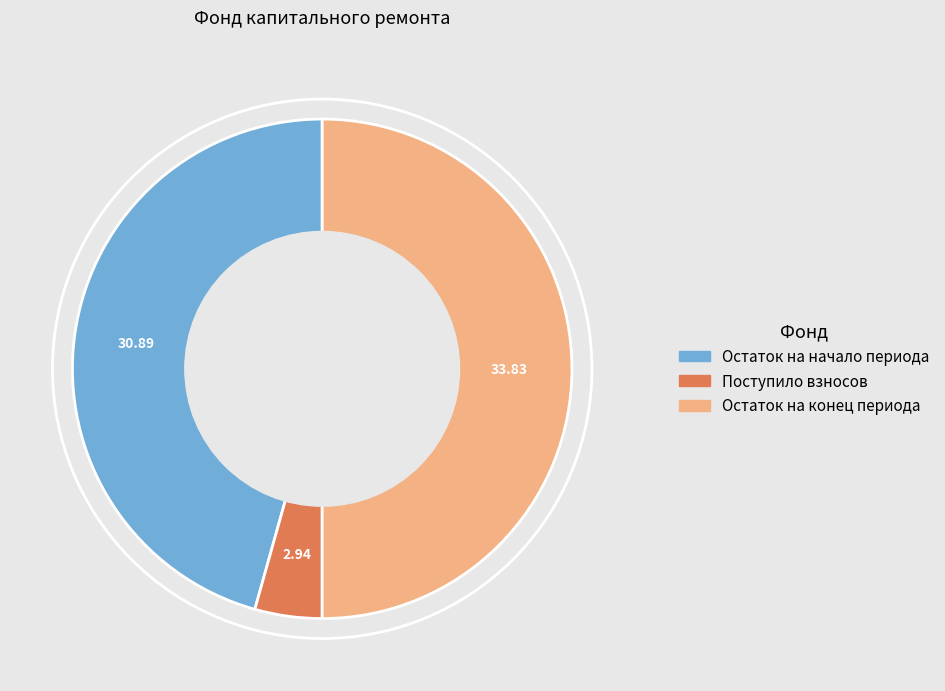

Which slice is the smallest?

Поступило взносов